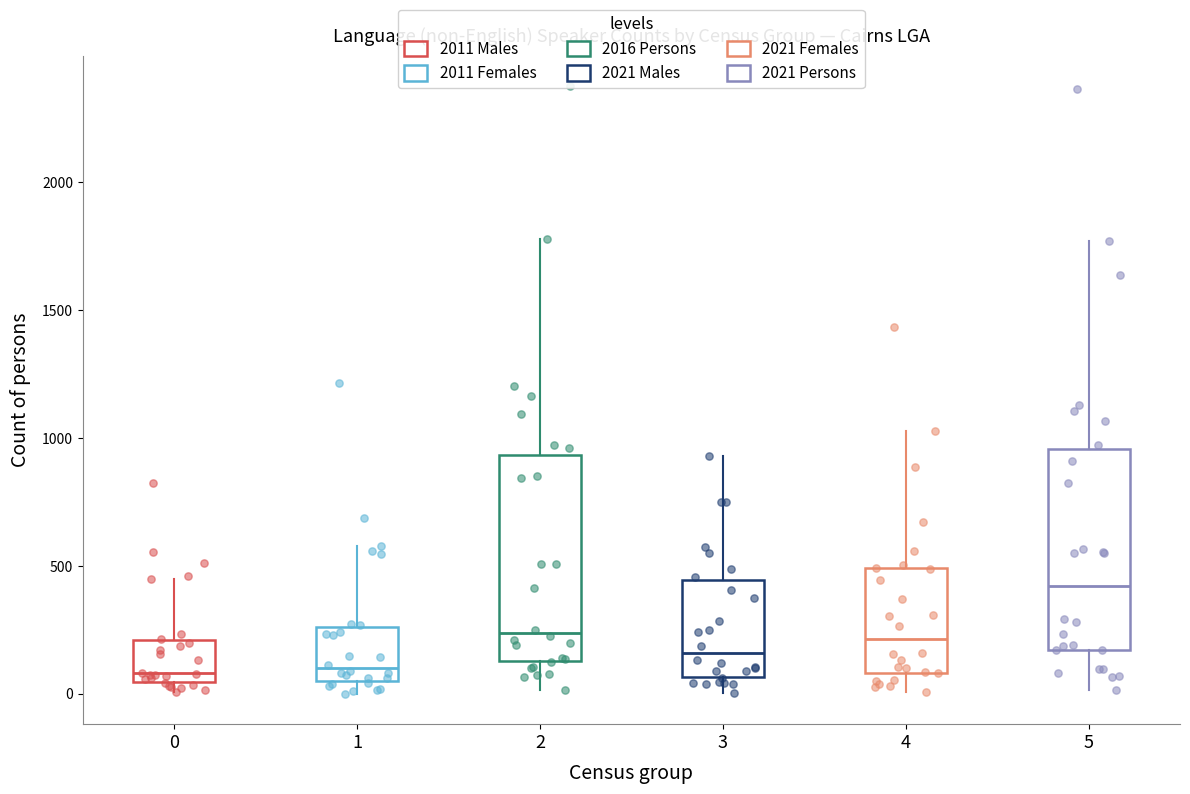

Reading left to right, read every box against the y-axis: the position of its median line, the range the box covers, and the ends of its whiskers. The values are not printed on the chart, so give them approximately, as read against the axis.

0: median 100, box 50 to 200, whiskers 0 to 450
1: median 100, box 50 to 250, whiskers 0 to 600
2: median 250, box 150 to 950, whiskers 0 to 1800
3: median 150, box 50 to 450, whiskers 0 to 950
4: median 200, box 100 to 500, whiskers 0 to 1050
5: median 400, box 150 to 950, whiskers 0 to 1750